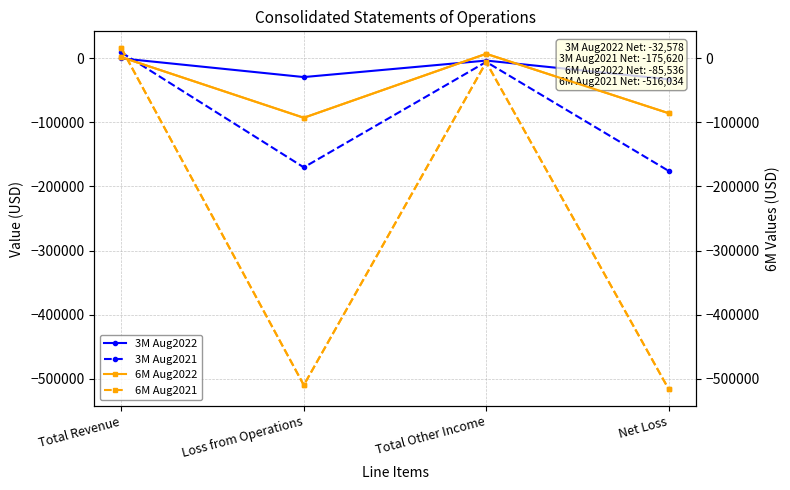

How many negative values does the 3M Aug2021 series have?

3